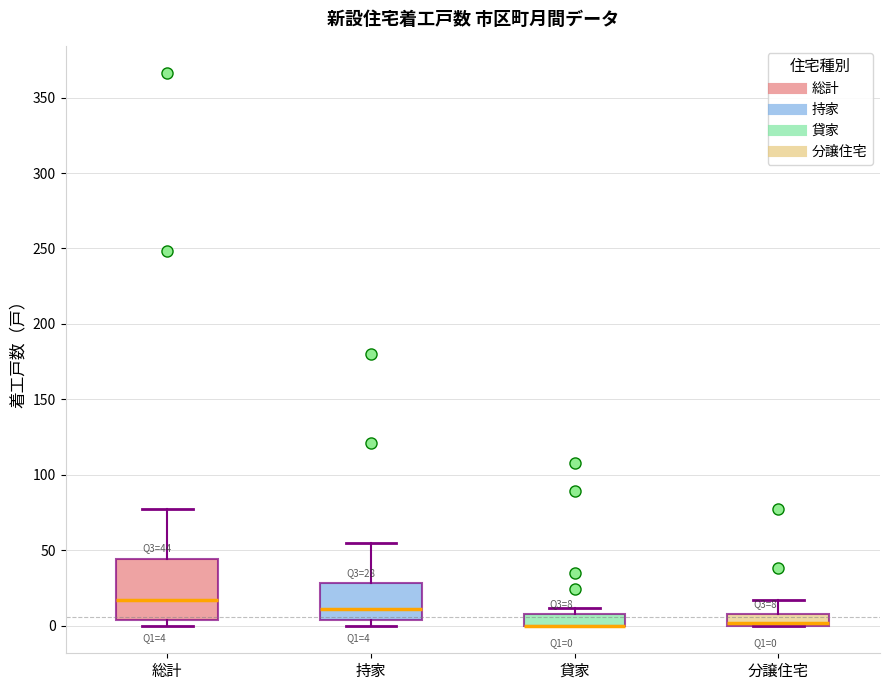

Comparing the boxes themselves (not the whiskers), which one is the tallest?

総計